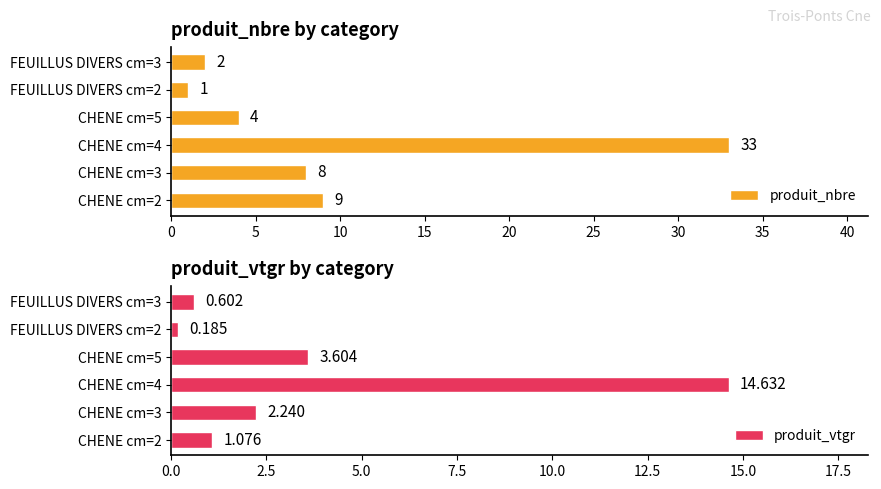

Count the number of data series in this chart.

2